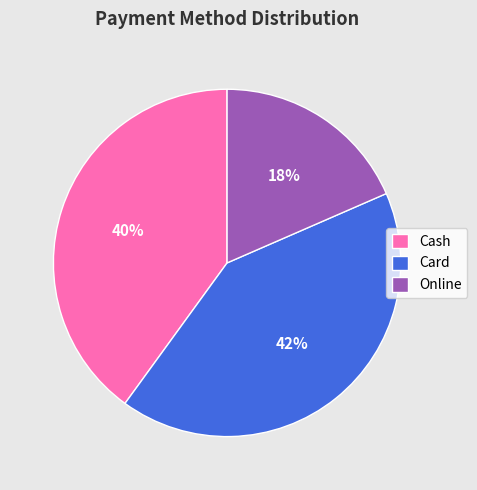

Which category has the smallest portion of the pie?

Online